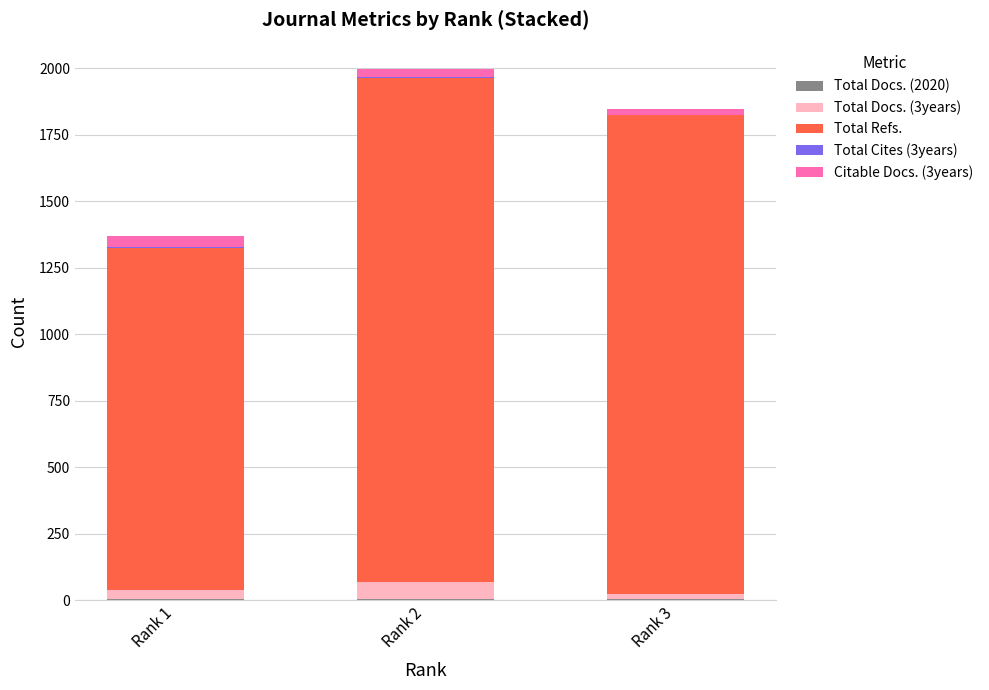

Are the bars horizontal?

No